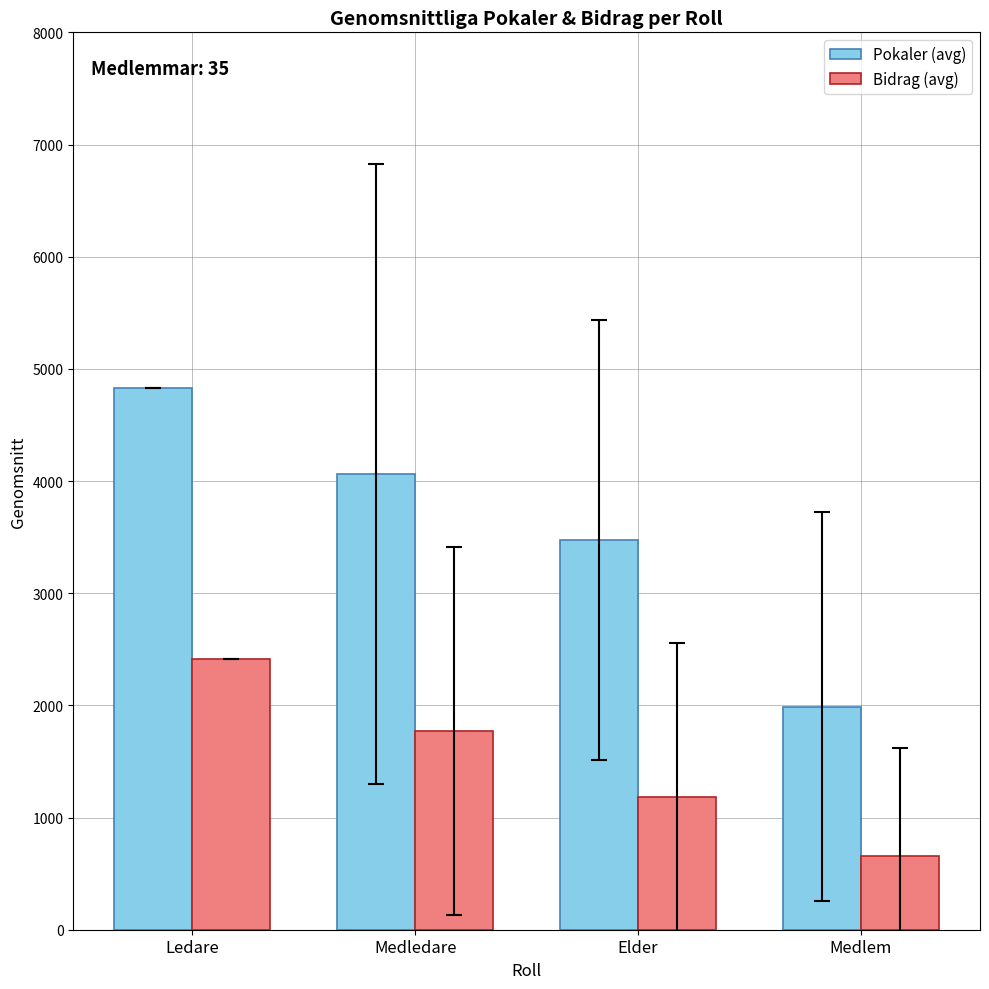

Is it true that Pokaler (avg) equals 4833.0 at Ledare?

True